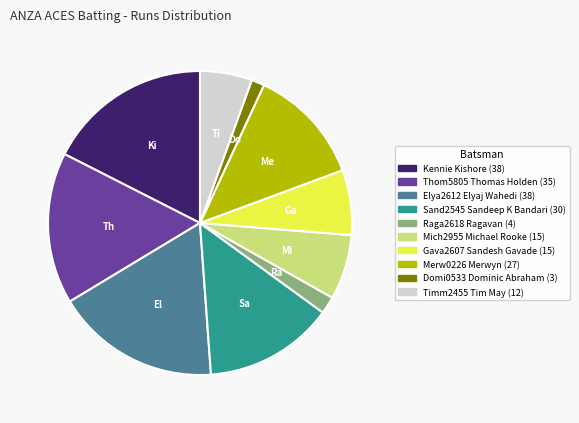

Count the number of slices in the pie.

10